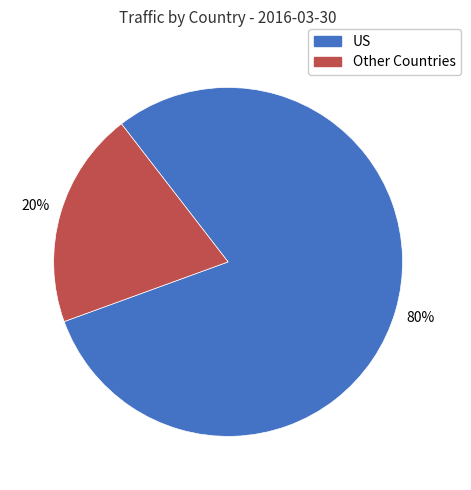

To the nearest percent, what is the difference between the largest and smallest slice percentages?

60%